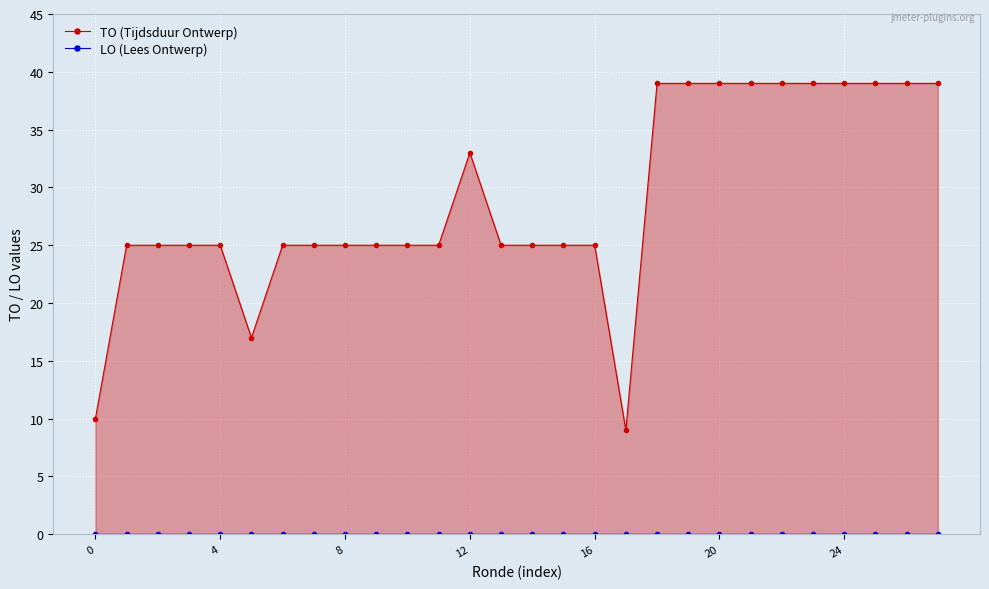

Count the TO (Tijdsduur Ontwerp) values in the range 25 to 39.

25